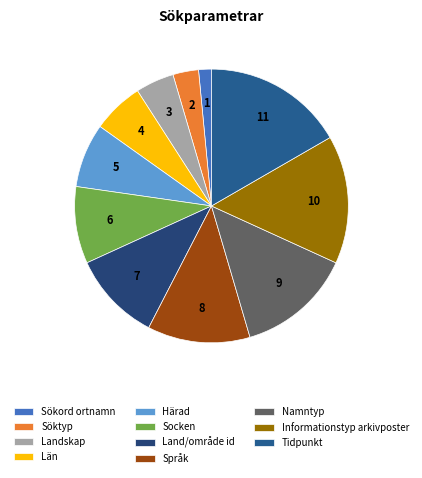

To the nearest percent, what is the combined percentage of Namntyp and Sökord ortnamn?

15%